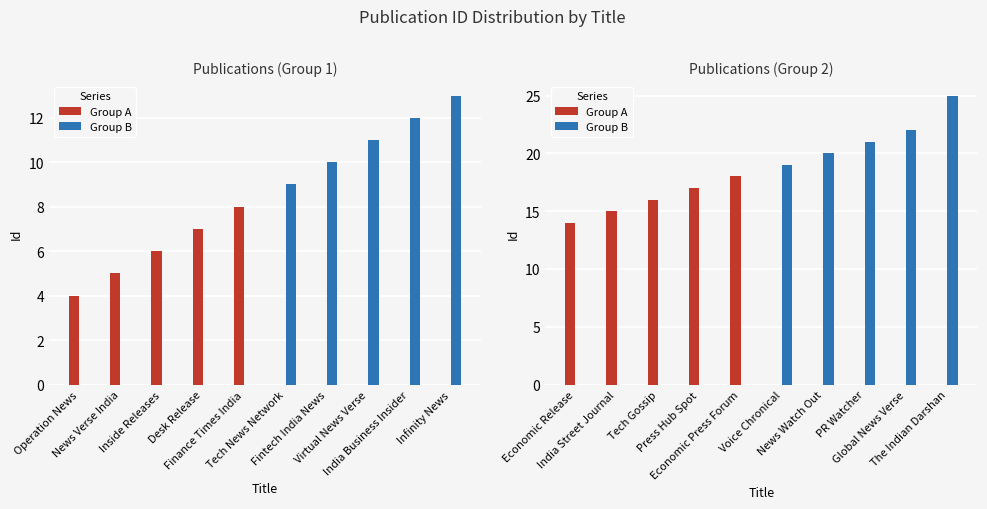

List the series in order of their peak value, highest first.

Group B, Group A